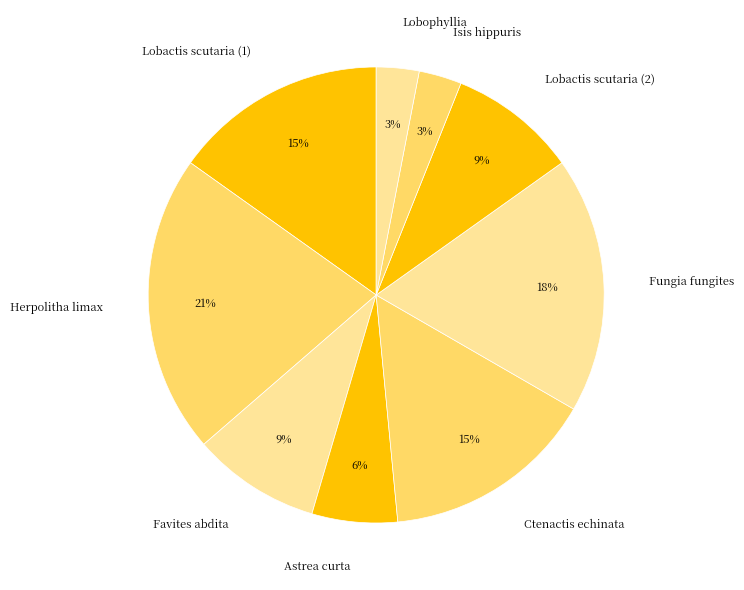

Which category has the biggest portion of the pie?

Herpolitha limax